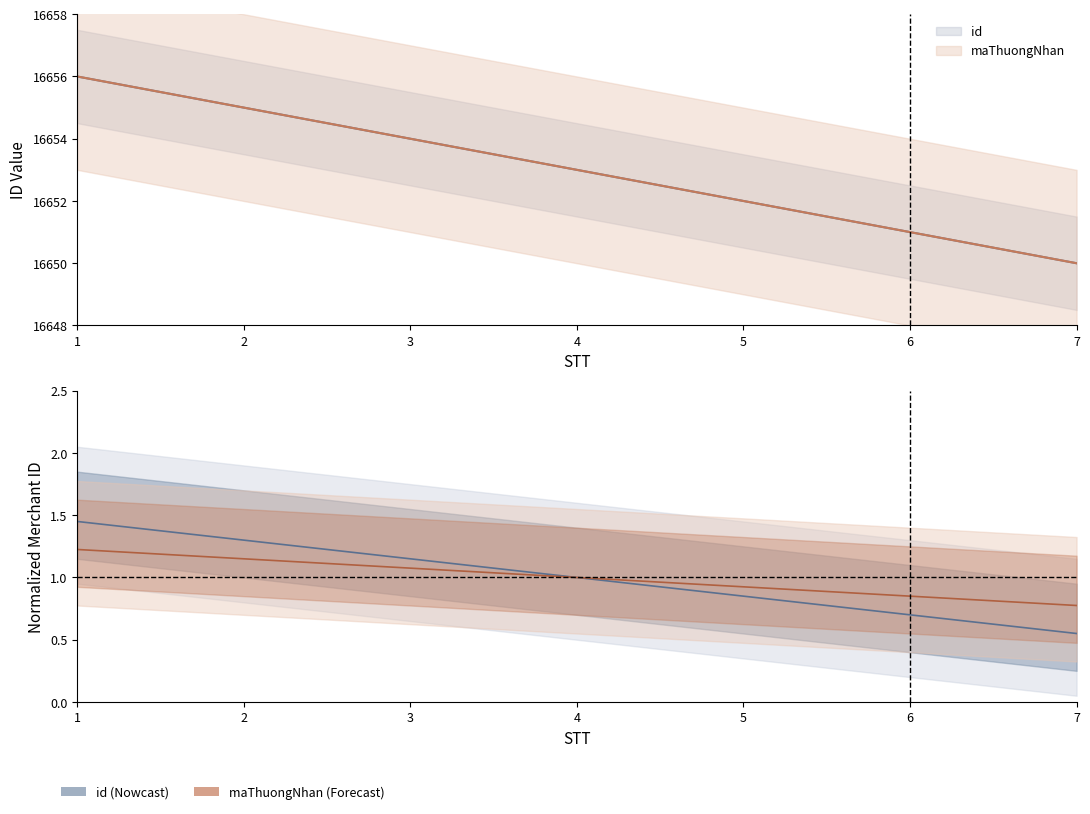

Which series changed the most between 3 and 4?

maThuongNhan